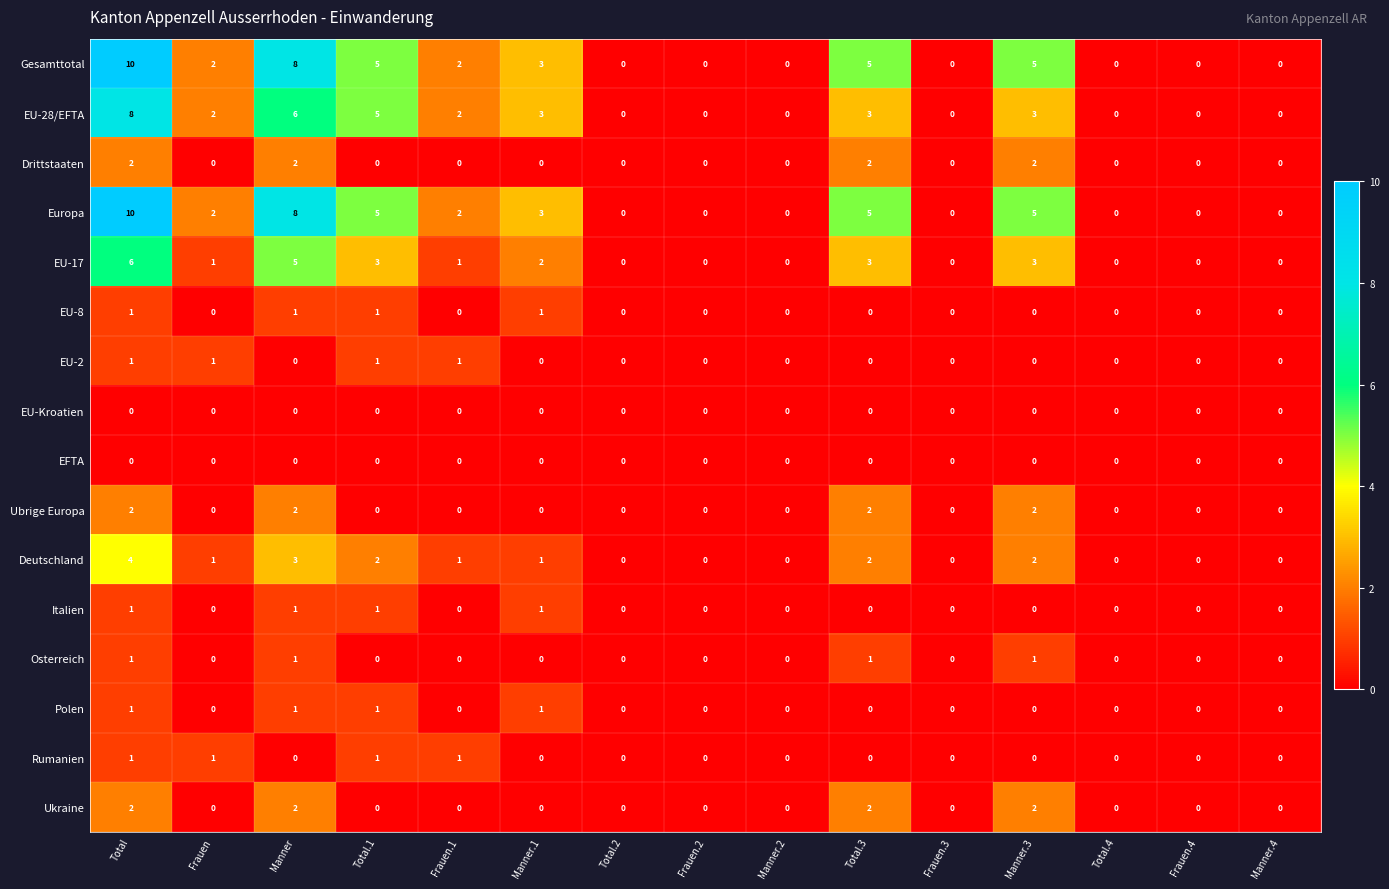

True or false: EU-17 has a value of 3 at Total.1.

True